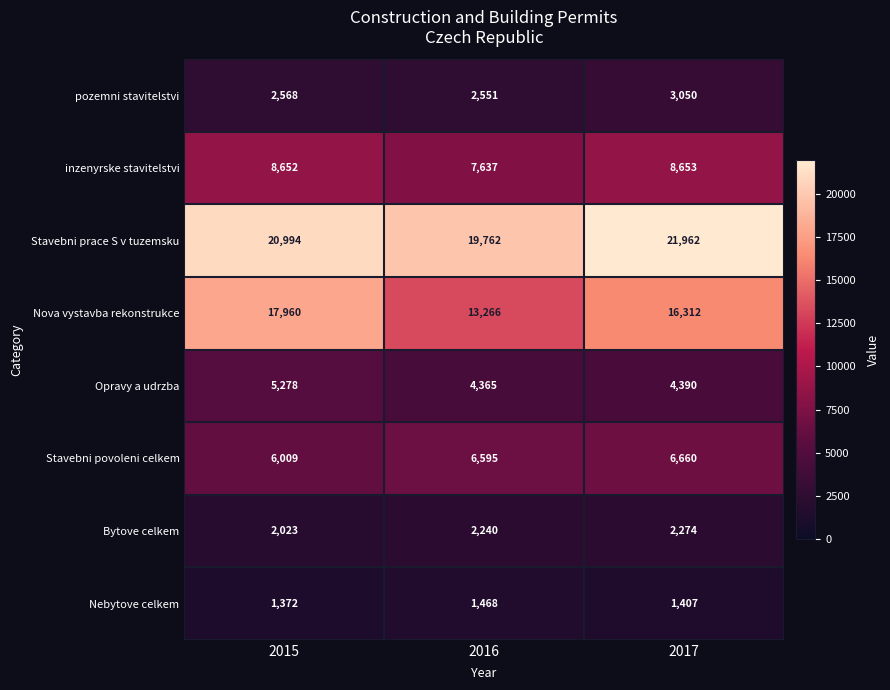

Which series has the largest total across all categories?

Stavebni prace S v tuzemsku